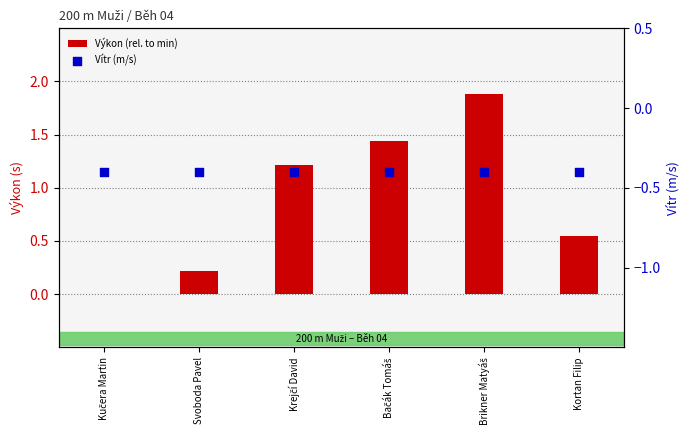

At which category is the sum across all series the highest?

Brikner Matyáš